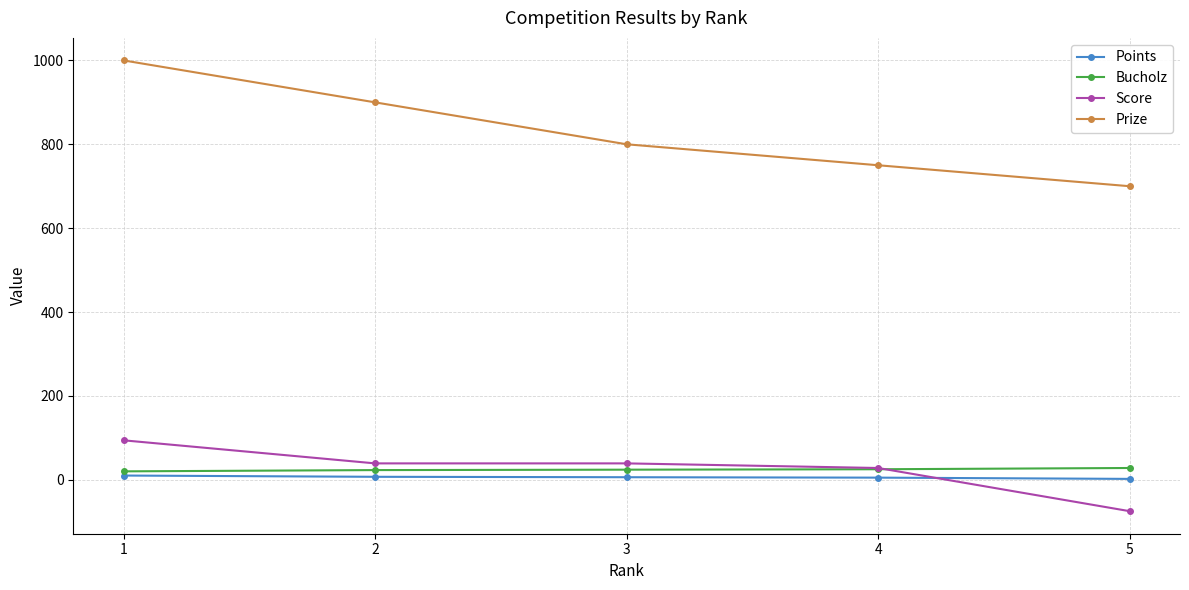

Which series changed the most between 1 and 4?

Prize